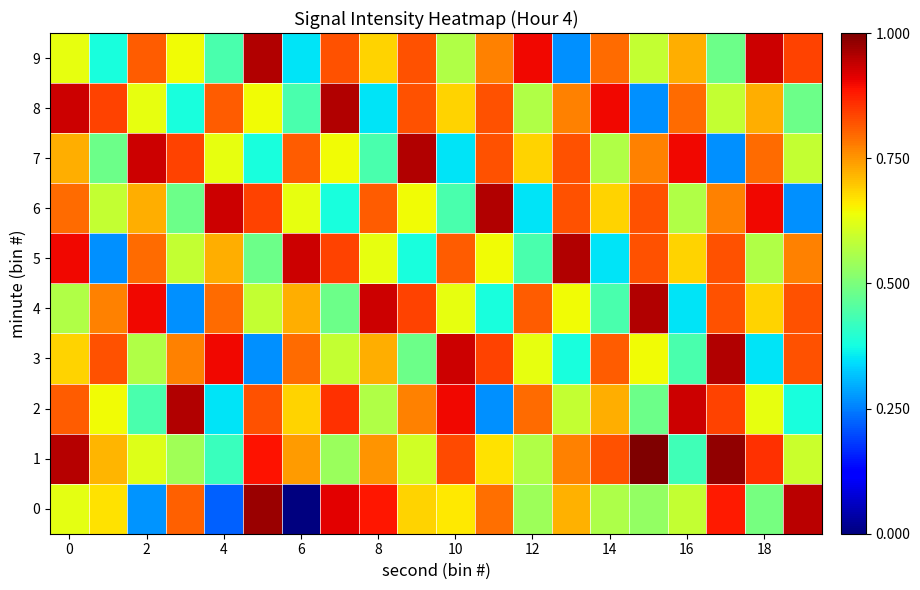

Count the number of data series in this chart.

10